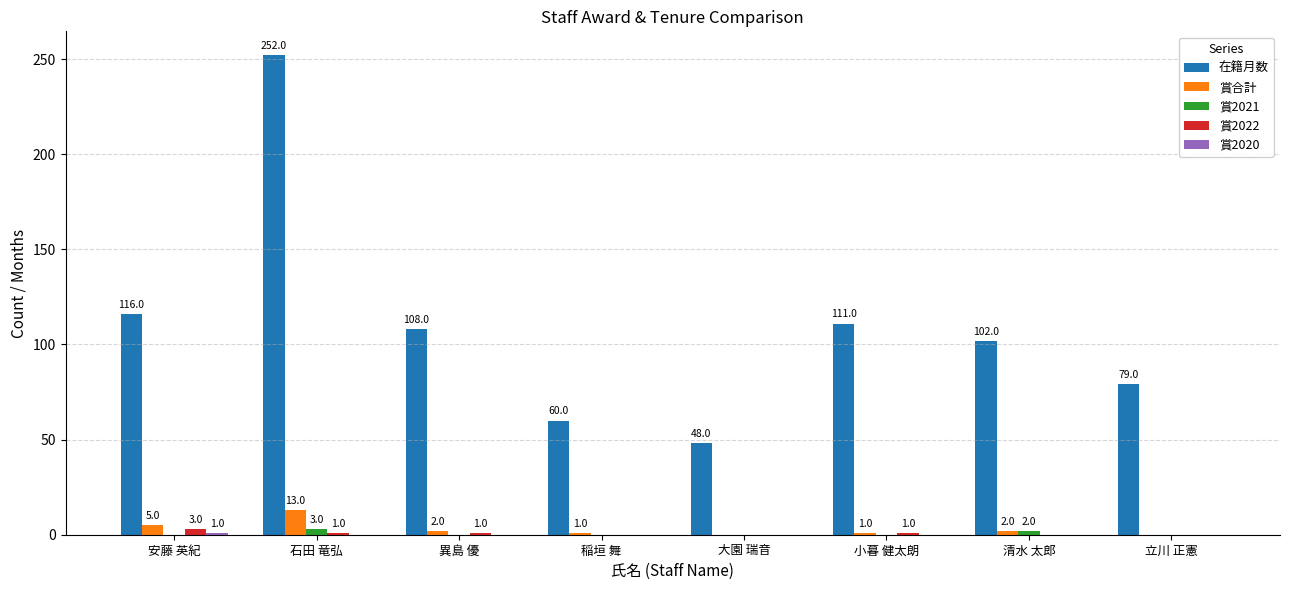

Are the bars horizontal?

No